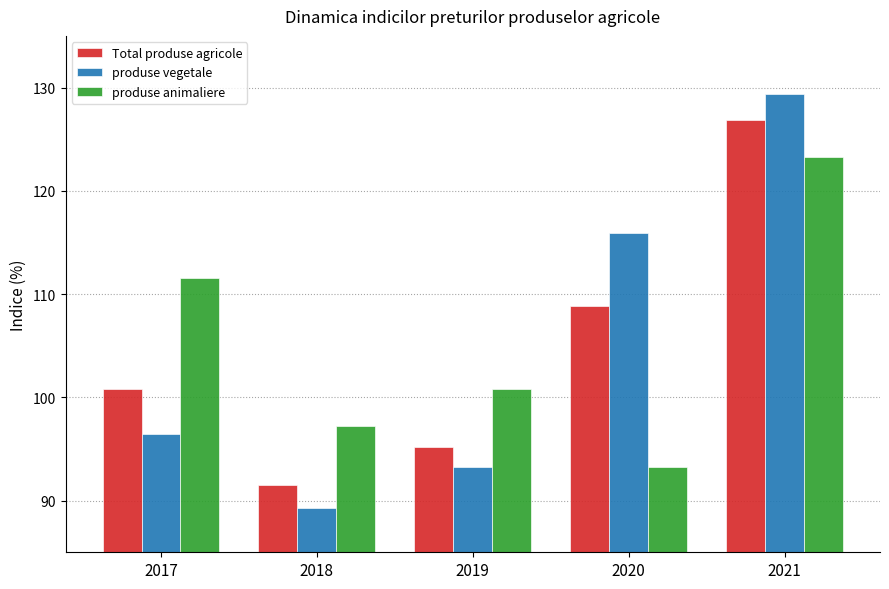

The Total produse agricole series shows 149.8 at 2020. True or false?

False